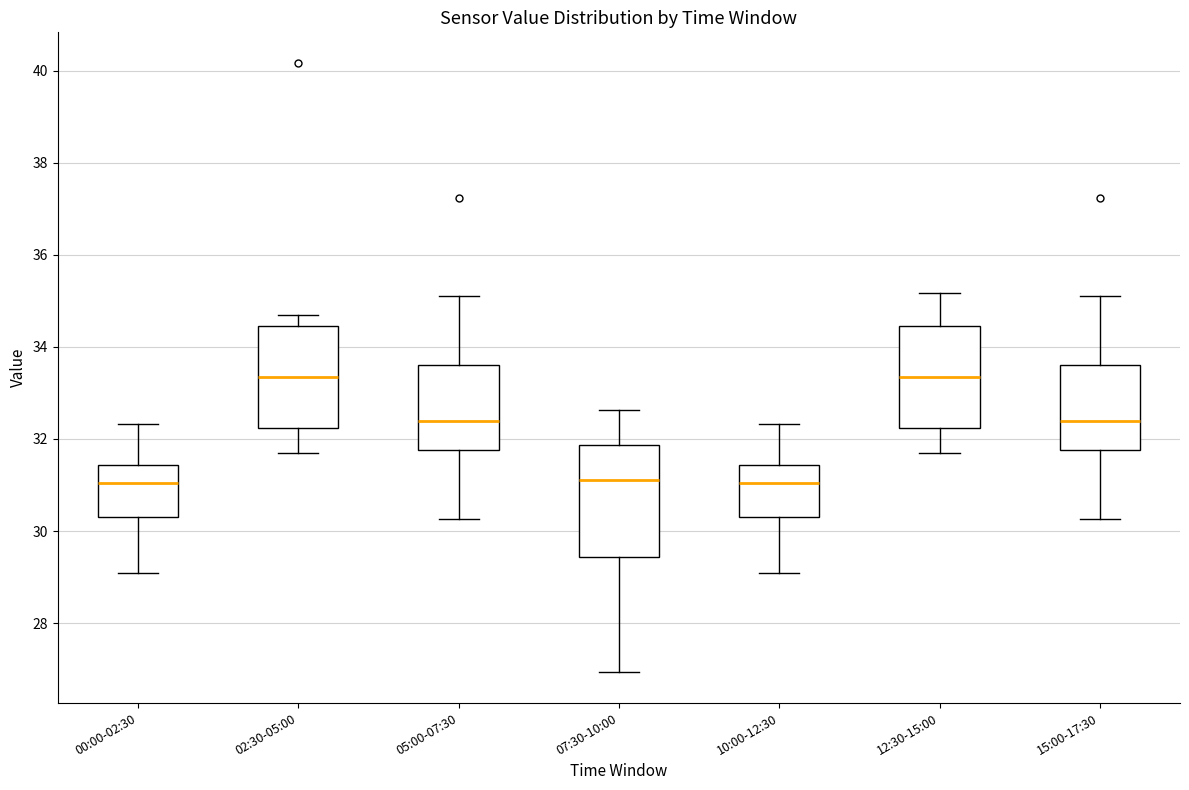

Reading left to right, read every box against the y-axis: the position of its median line, the range the box covers, and the ends of its whiskers. The values are not printed on the chart, so give them approximately, as read against the axis.

00:00-02:30: median 31.0, box 30.4 to 31.4, whiskers 29.2 to 32.4
02:30-05:00: median 33.4, box 32.2 to 34.4, whiskers 31.8 to 34.8
05:00-07:30: median 32.4, box 31.8 to 33.6, whiskers 30.2 to 35.2
07:30-10:00: median 31.2, box 29.4 to 31.8, whiskers 27.0 to 32.6
10:00-12:30: median 31.0, box 30.4 to 31.4, whiskers 29.2 to 32.4
12:30-15:00: median 33.4, box 32.2 to 34.4, whiskers 31.8 to 35.2
15:00-17:30: median 32.4, box 31.8 to 33.6, whiskers 30.2 to 35.2